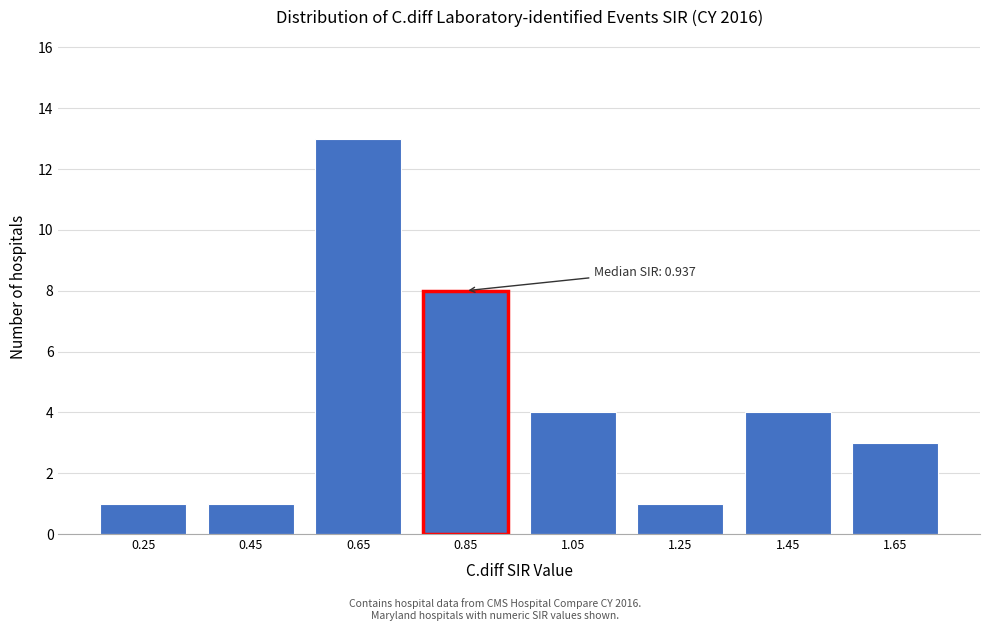

Reading left to right, extract all data points from this chart.

0.25=1	0.45=1	0.65=13	0.85=8	1.05=4	1.25=1	1.45=4	1.65=3